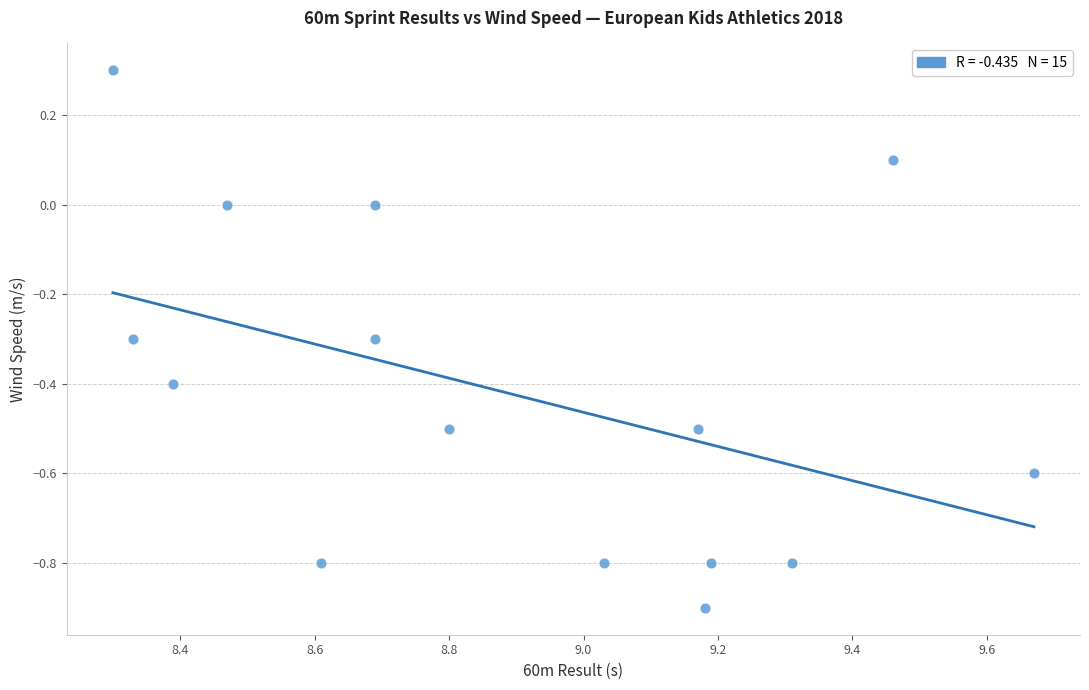

What is the range of Y values (max minus min)?

1.2